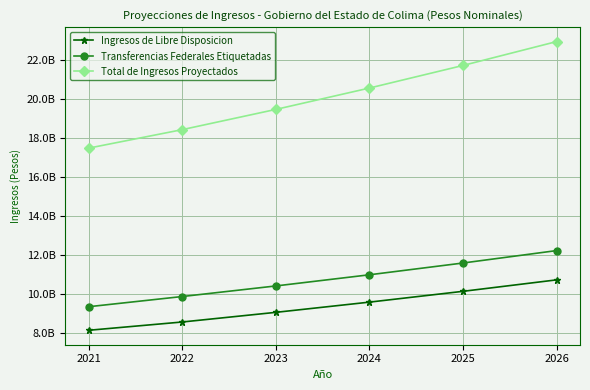

What are all the series names shown in the legend?

Ingresos de Libre Disposicion, Transferencias Federales Etiquetadas, Total de Ingresos Proyectados